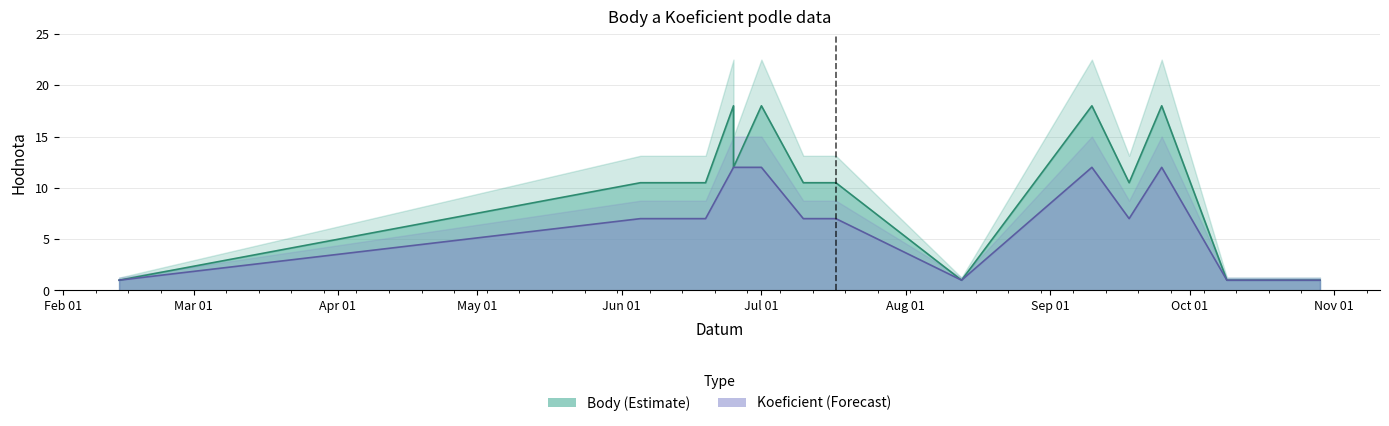

True or false: Body and Koeficient cross at least once.

False